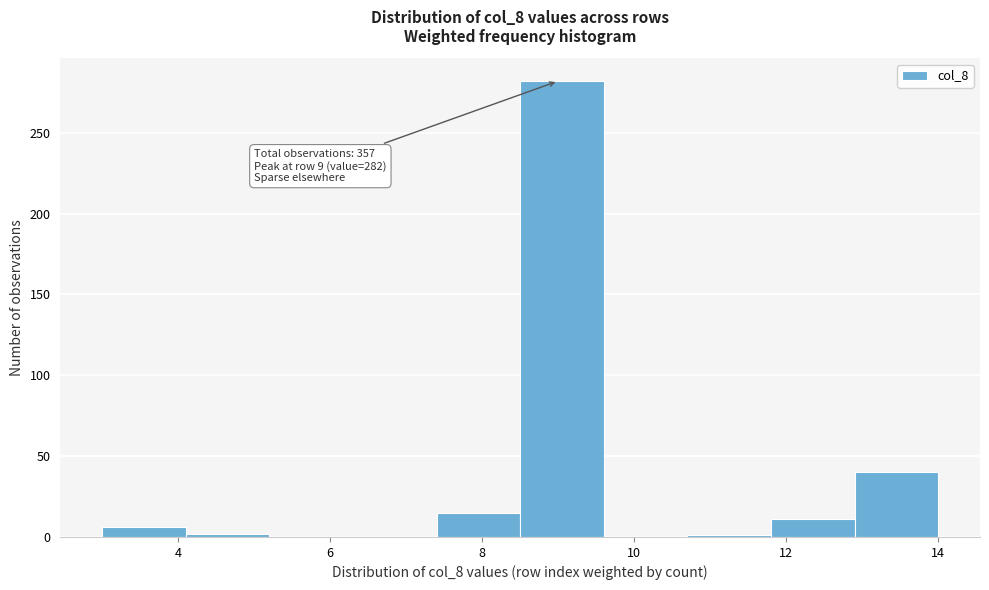

Which range on the x-axis has the tallest bar?

8.5 to 9.6